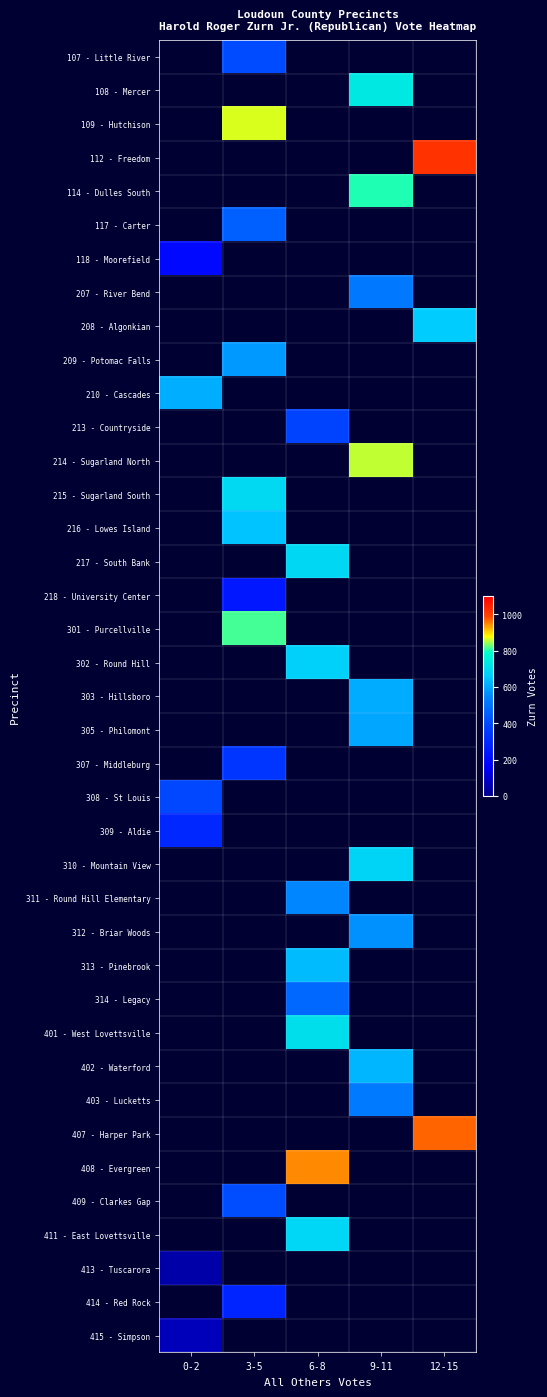

Which label corresponds to the smallest value in the chart?

0-2